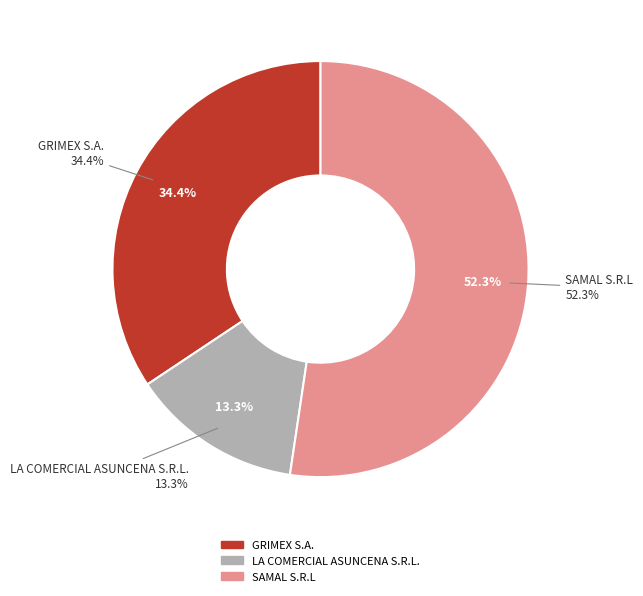

Count the number of slices in the pie.

3